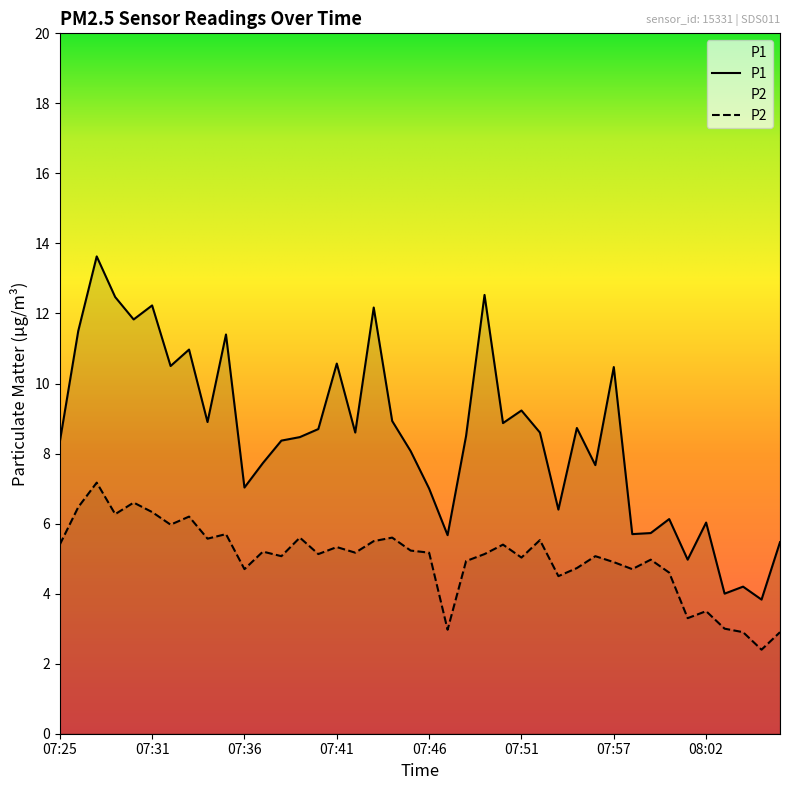

What are all the series names shown in the legend?

P1, P2